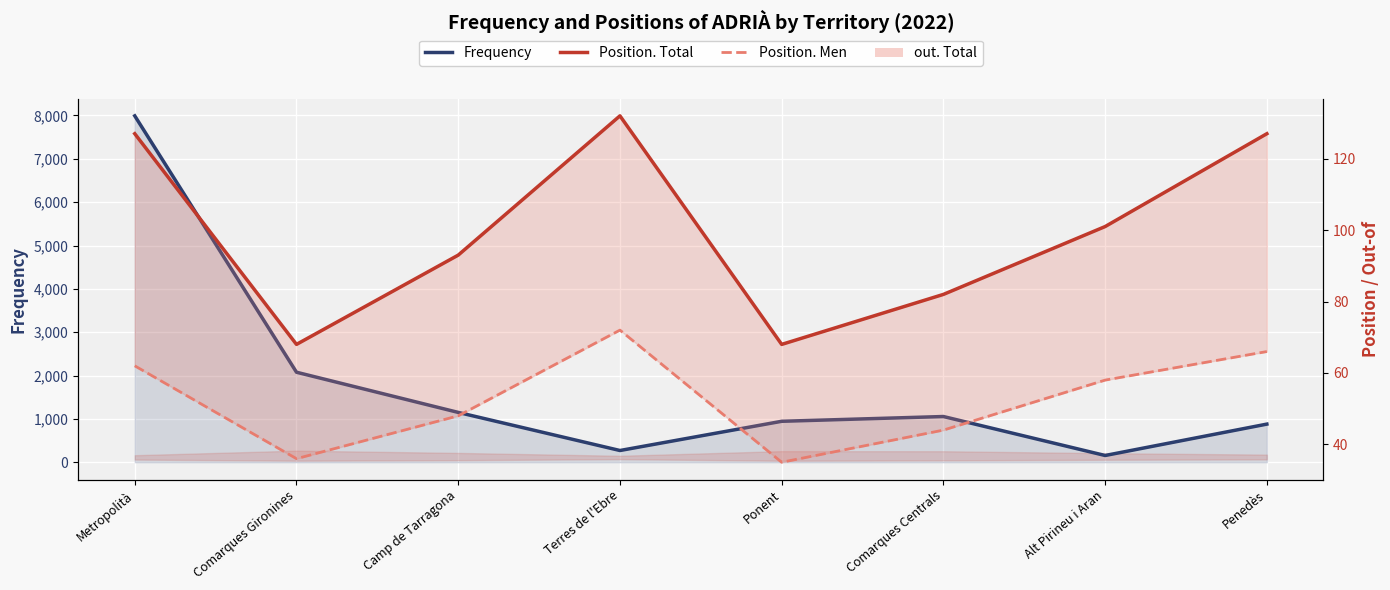

How many lines are shown in the chart?

3